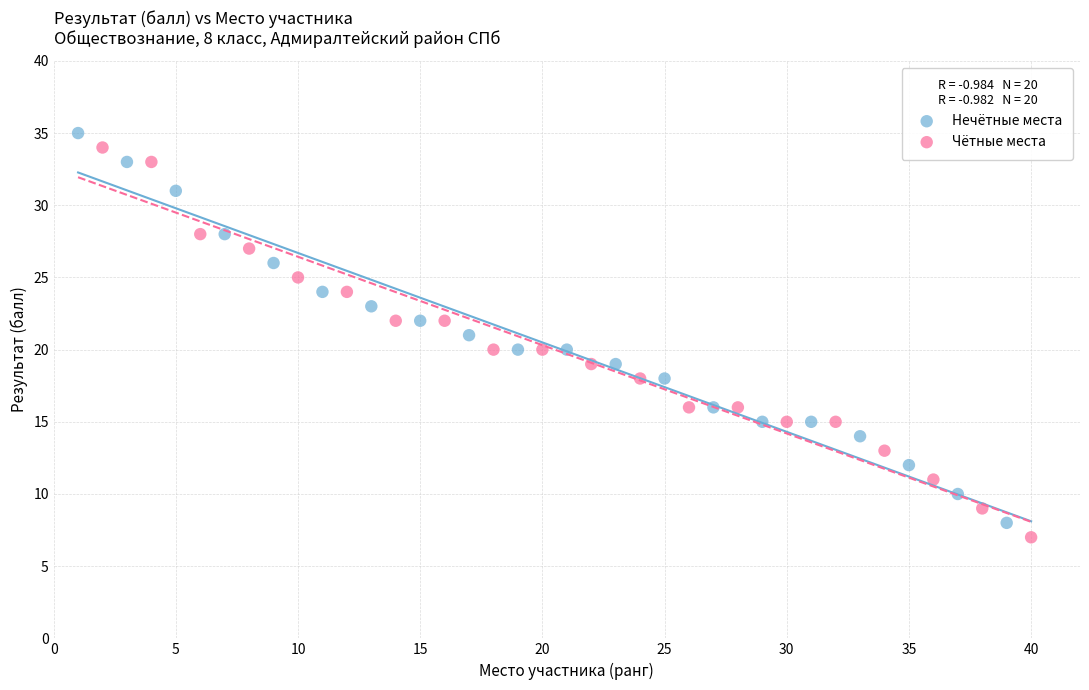

What are all the series names shown in the legend?

Нечётные места, Чётные места